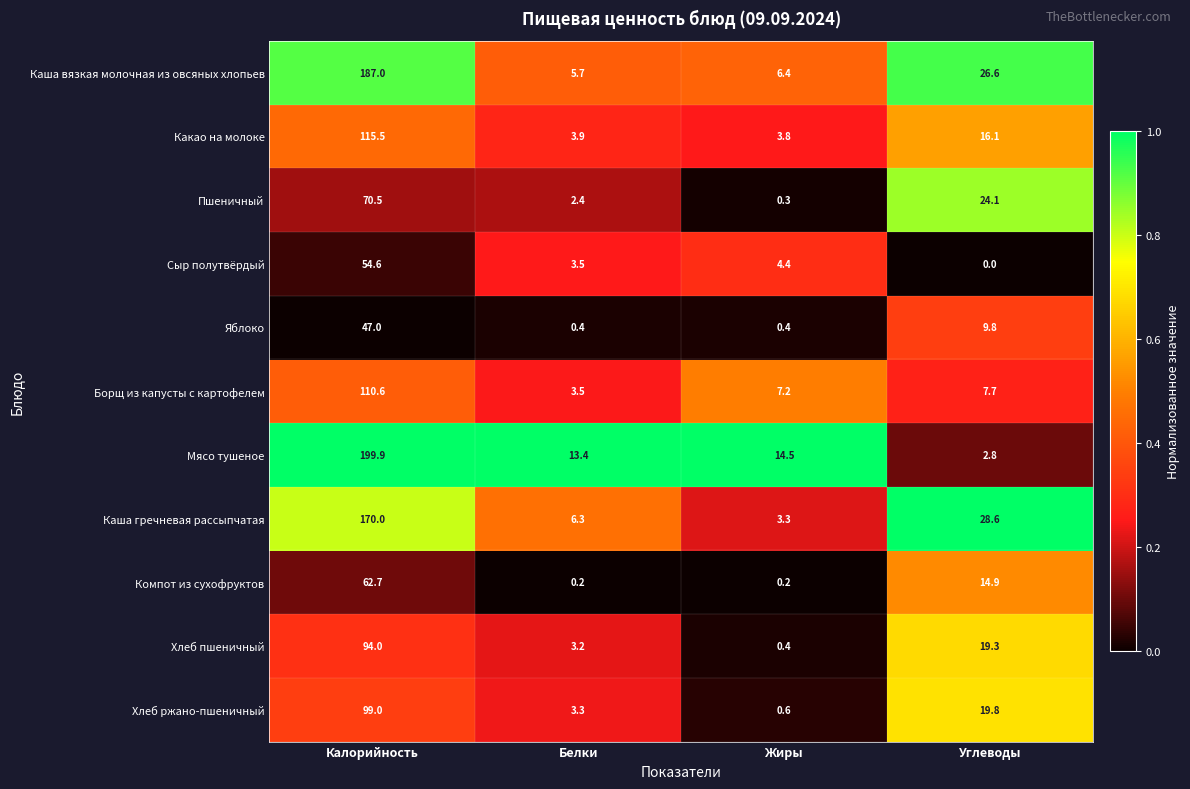

The value of Борщ из капусты с картофелем at Углеводы is 7.7. True or false?

True